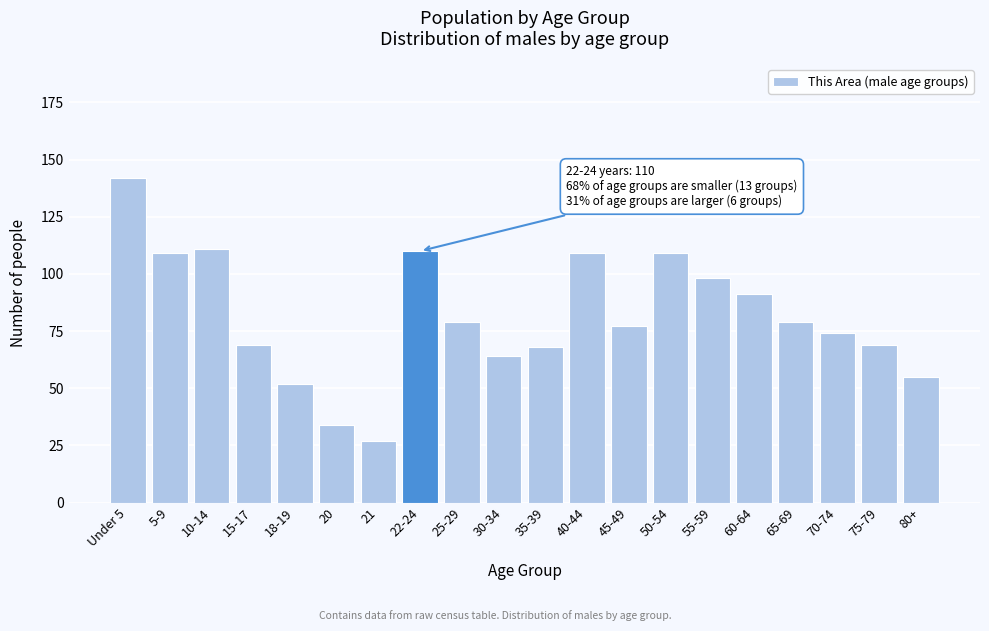

Reading left to right, list all the values displayed in this chart.

142	109	111	69	52	34	27	110	79	64	68	109	77	109	98	91	79	74	69	55